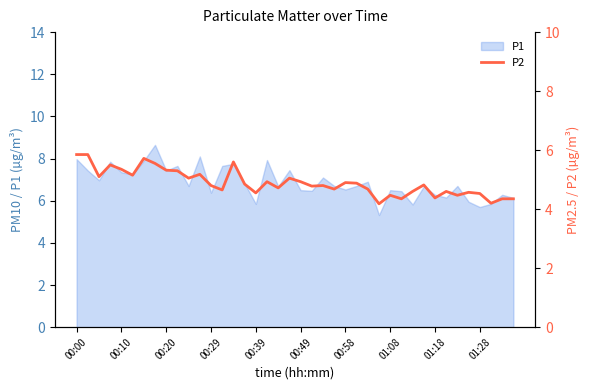

How many interior local valleys (lower than both neighbors) does the data have?

13